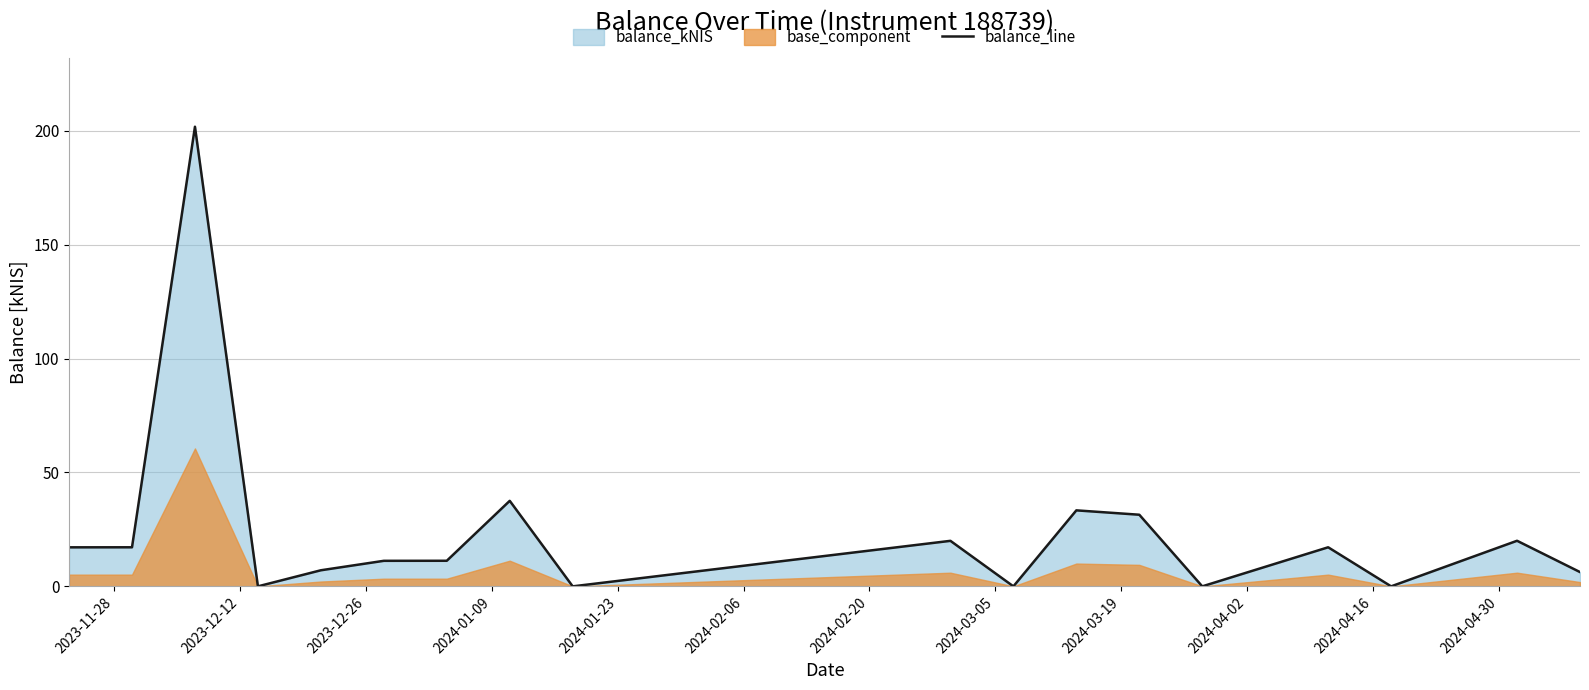

What is the difference between the second highest and minimum values?

37.5